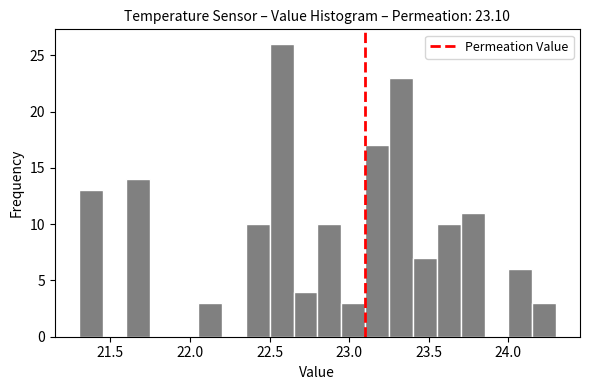

Around what value on the x-axis is the tallest bar? Give the approximate position of its centre, as read against the axis.

22.60